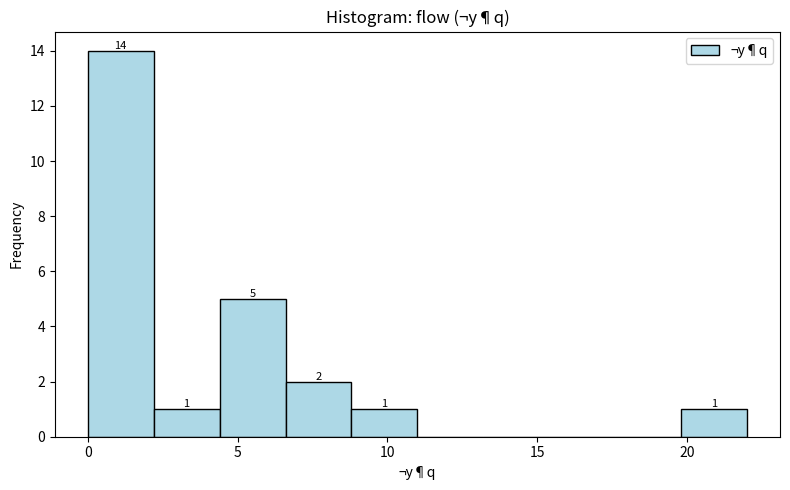

Over which range of the x-axis is the bar tallest?

0.0 to 2.2